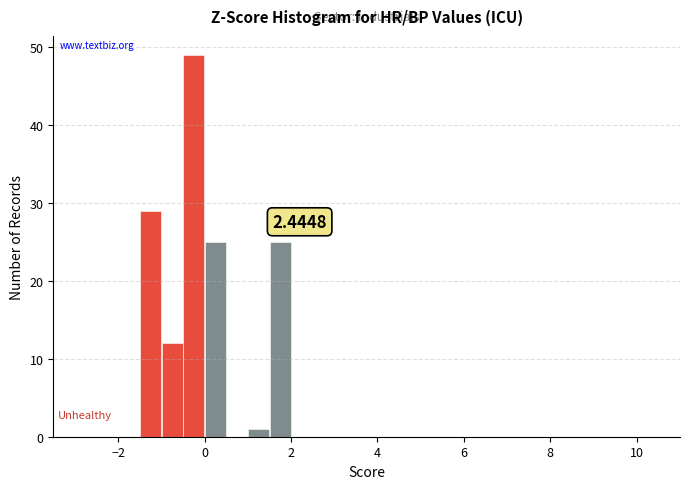

Around what value on the x-axis is the tallest bar? Give the approximate position of its centre, as read against the axis.

-0.2